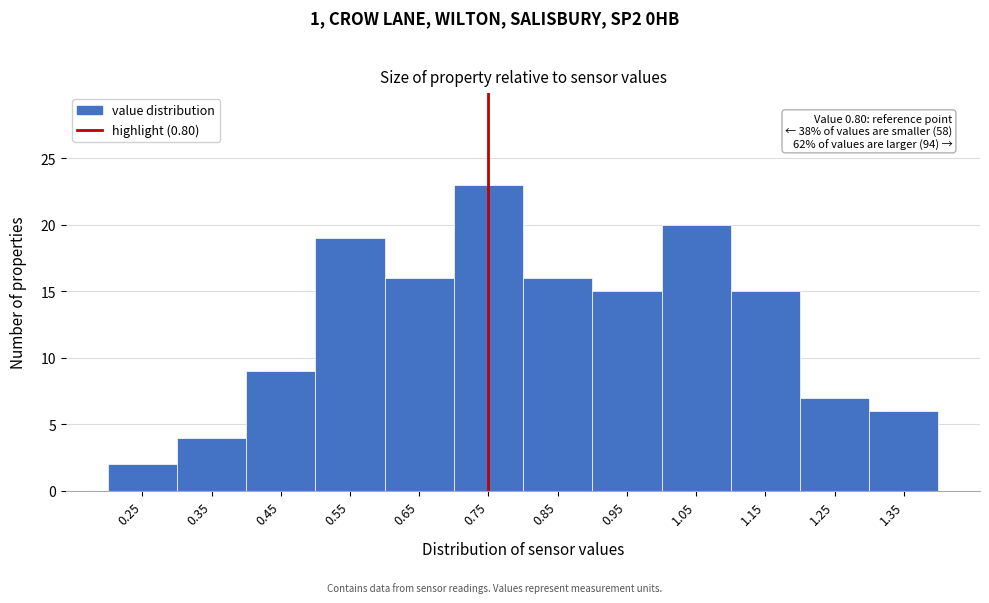

Reading left to right, transcribe all the data shown in this chart.

2	4	9	19	16	23	16	15	20	15	7	6